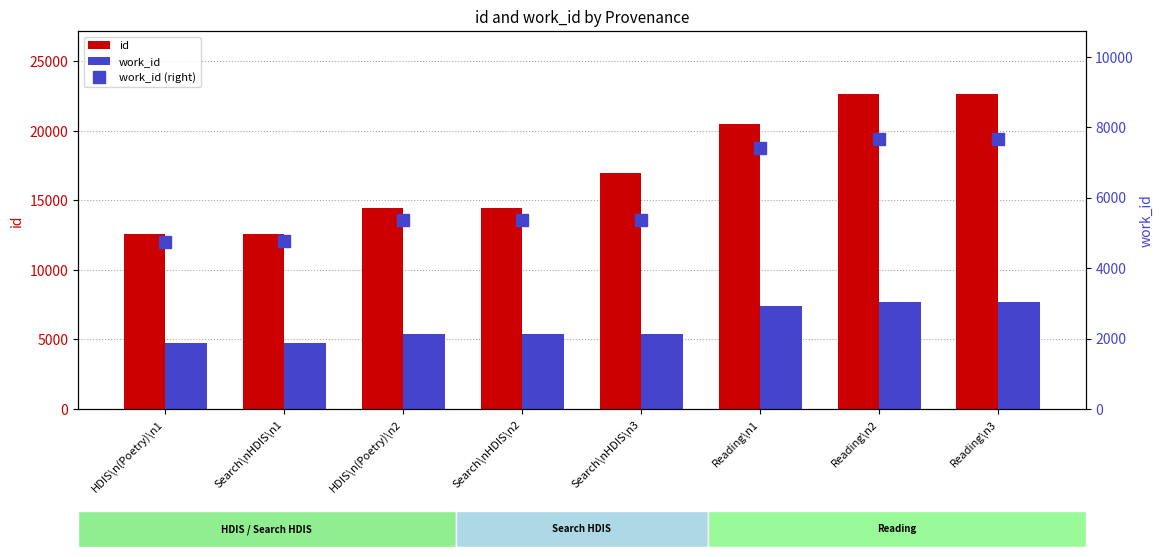

What is the minimum value shown in the chart?

4754